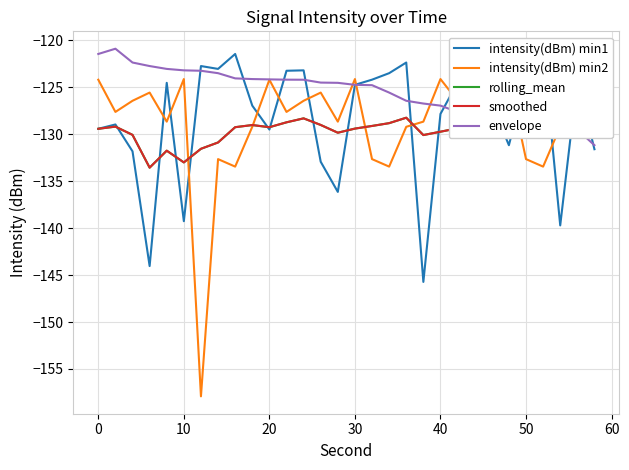

What are all the series names shown in the legend?

intensity(dBm) min1, intensity(dBm) min2, rolling_mean, smoothed, envelope